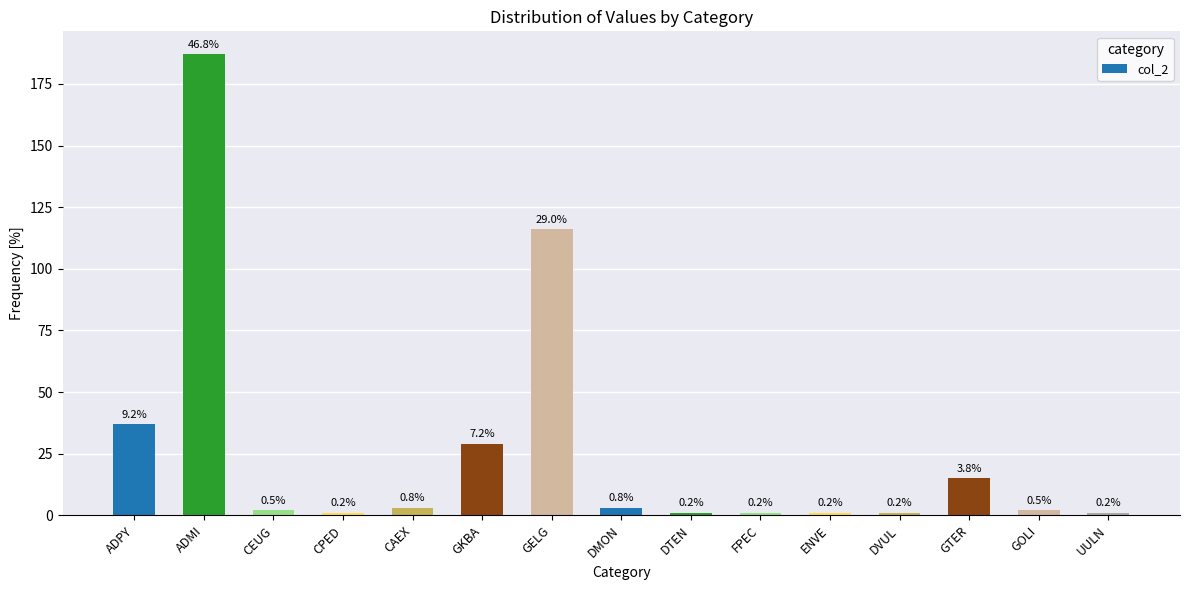

Are the bars grouped side by side (vs. stacked)?

No